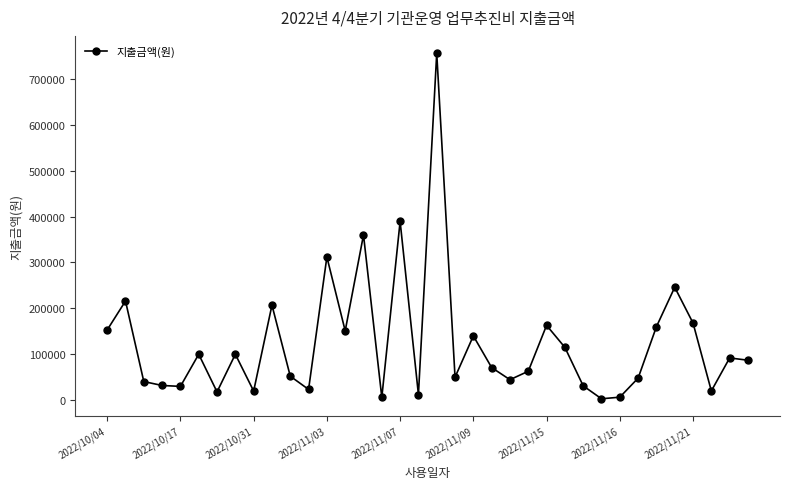

What is the difference between the maximum and minimum values?

753000